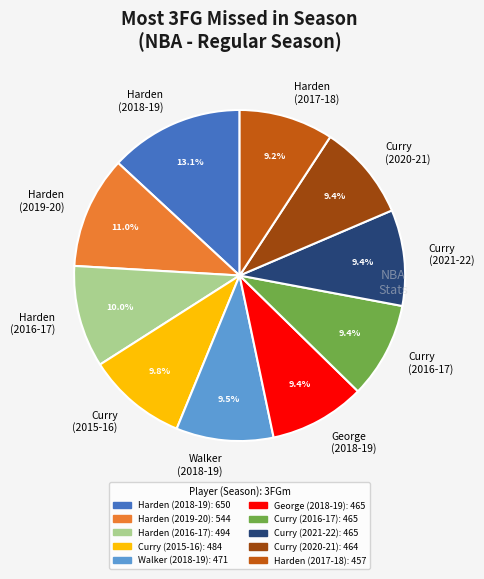

Which slice is the largest?

Harden (2018-19)